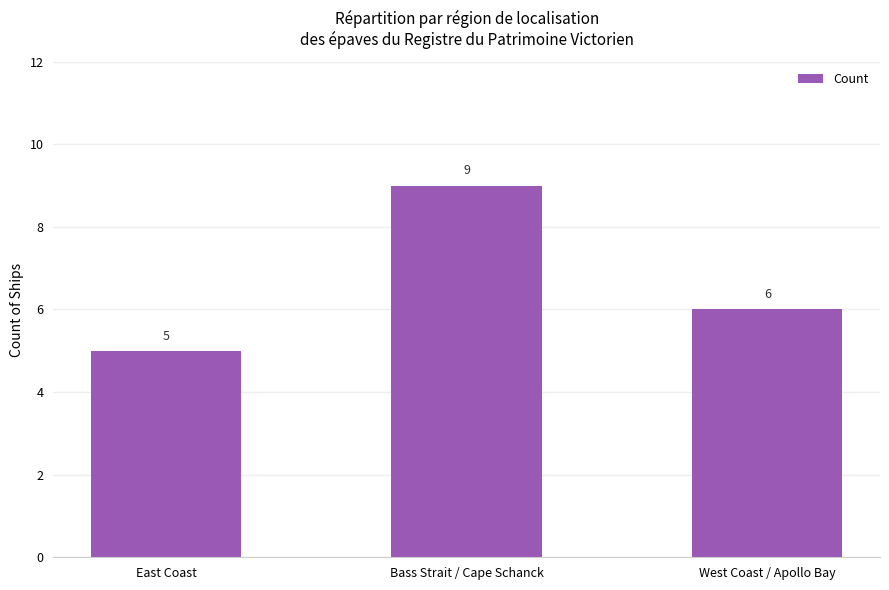

What is the average value?

7